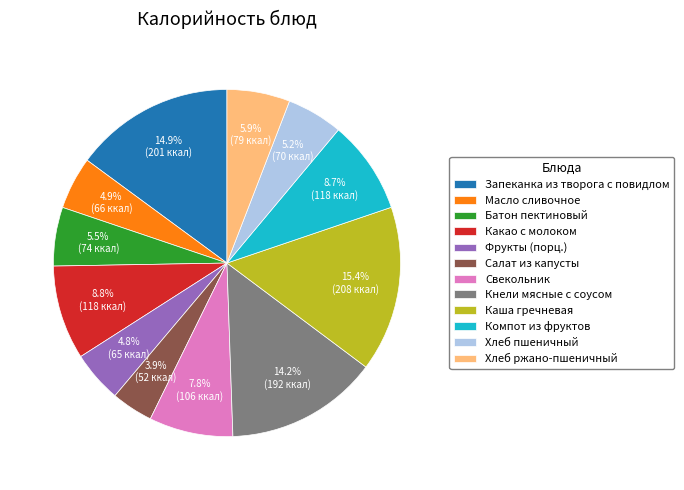

True or false: Хлеб пшеничный accounts for 5% of the total.

True